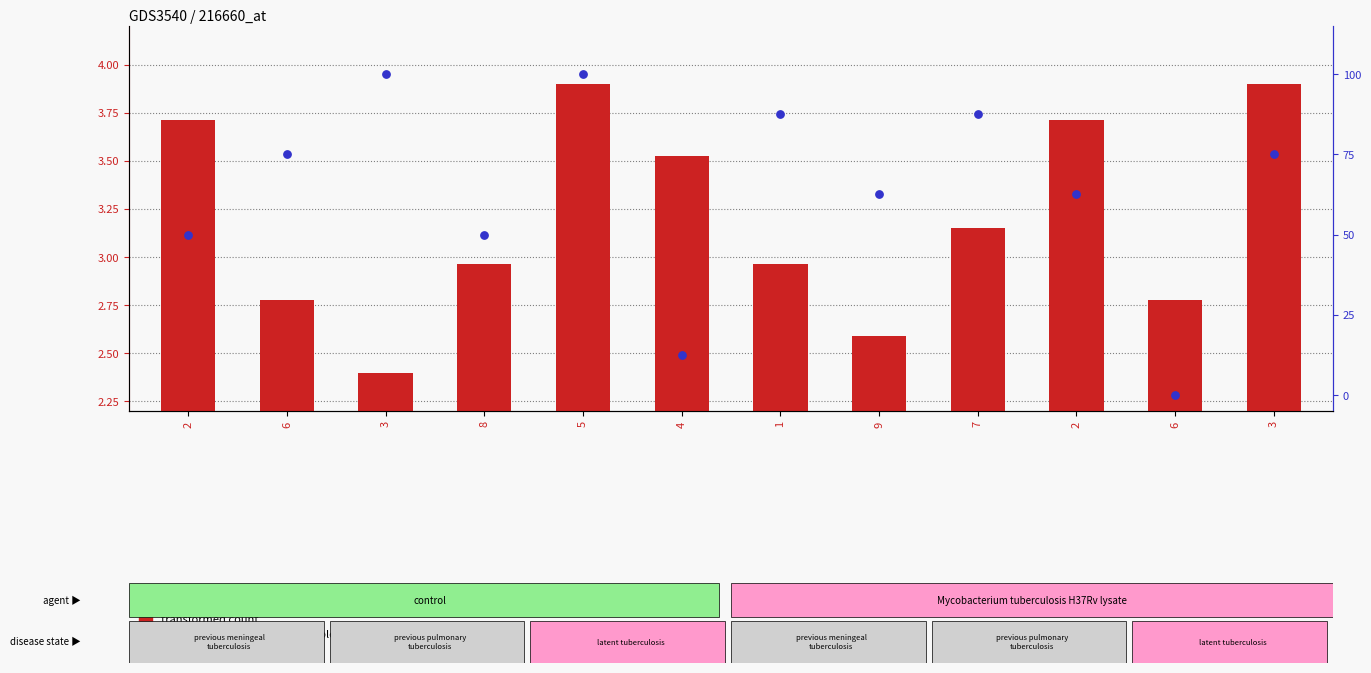

At how many categories does at least one series exceed 59?

8